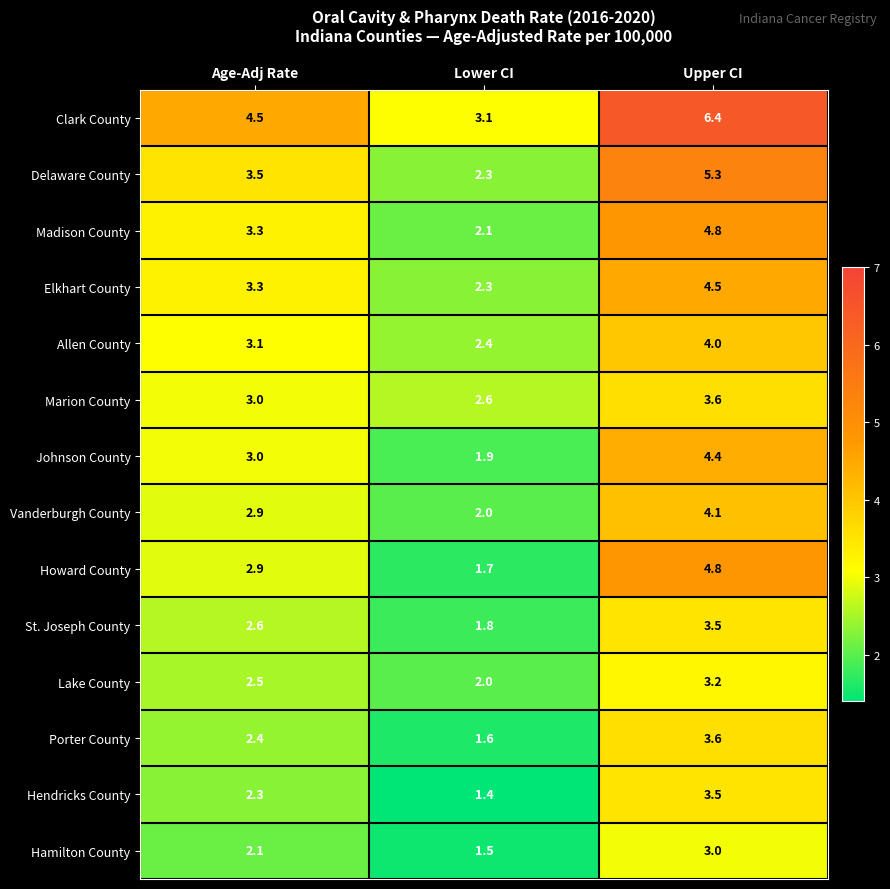

Which series changed the most between Lower CI and Upper CI?

Clark County